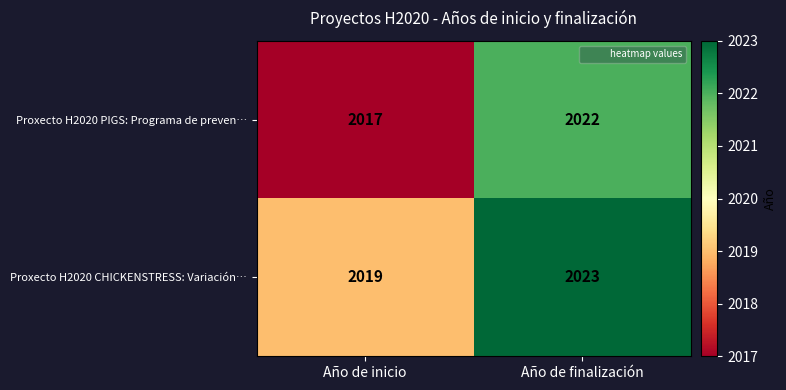

Is it true that Proxecto H2020 PIGS: Programa de preven… equals 2022 at Año de finalización?

True